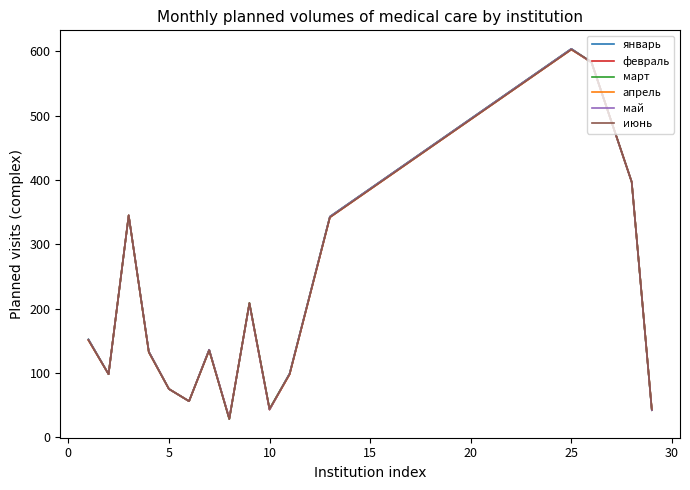

What is the value of the май point at the 7th from the left?

136